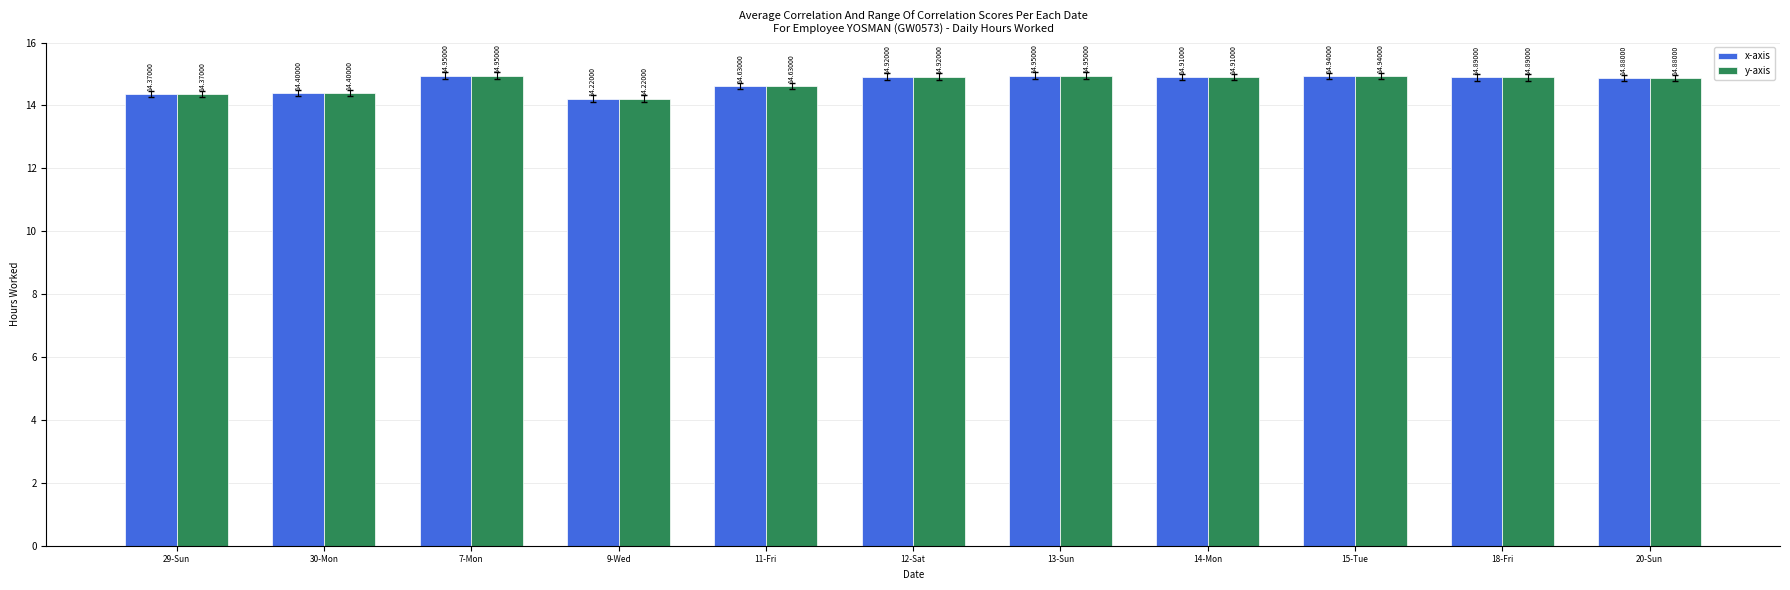

What is the difference between the maximum and second lowest values in the y-axis series?

0.6